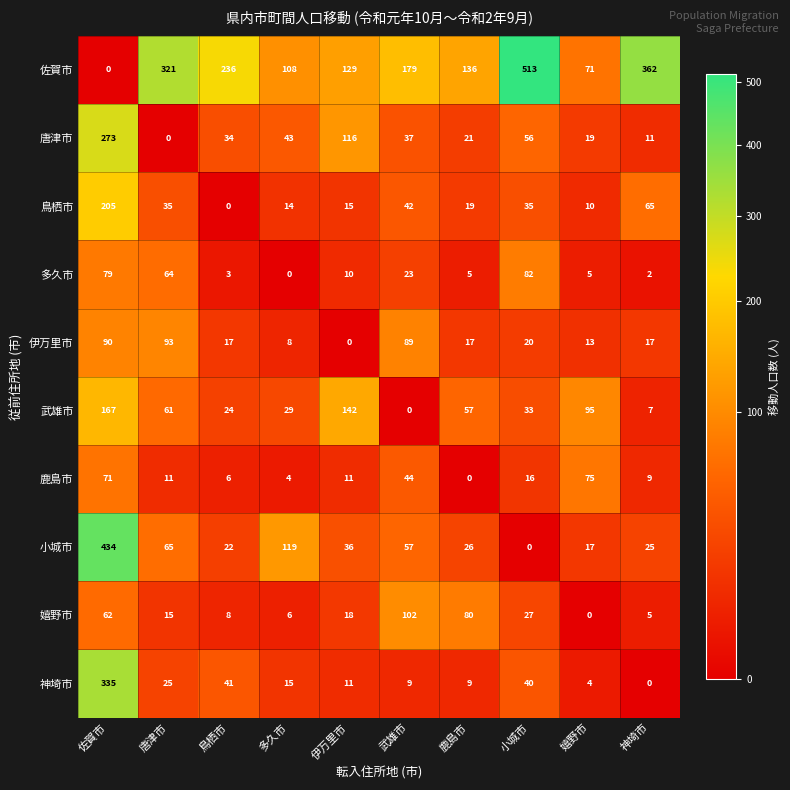

What is the sum of all 嬉野市 values?

323